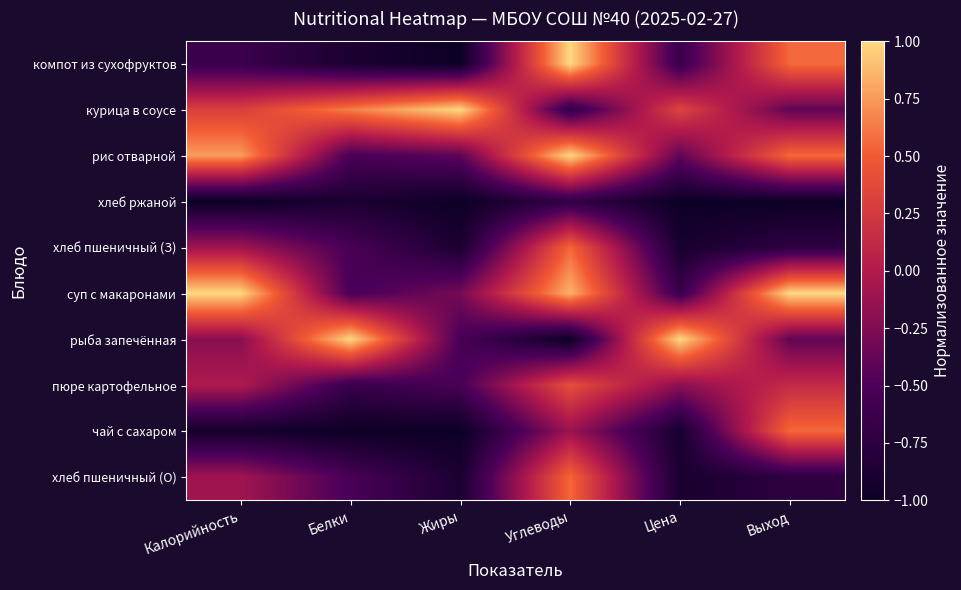

Which label corresponds to the smallest value in the chart?

Жиры